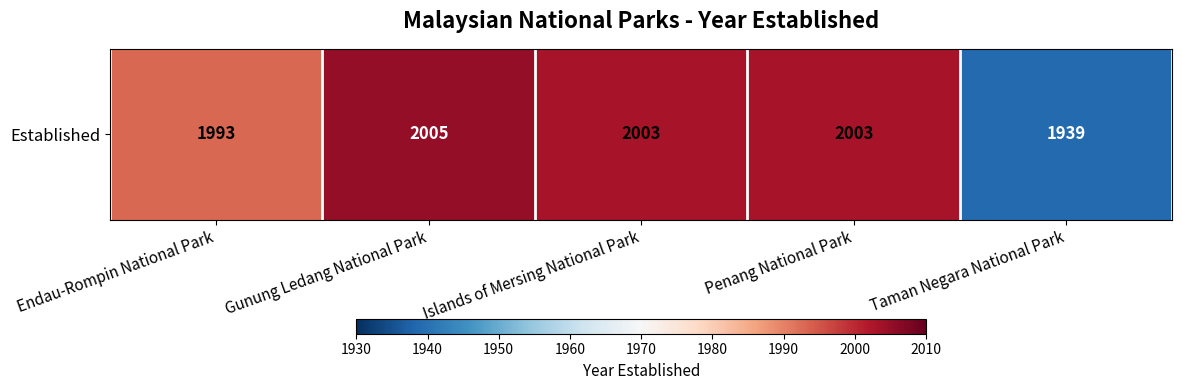

The chart shows a value of 2005 at Gunung Ledang National Park. True or false?

True